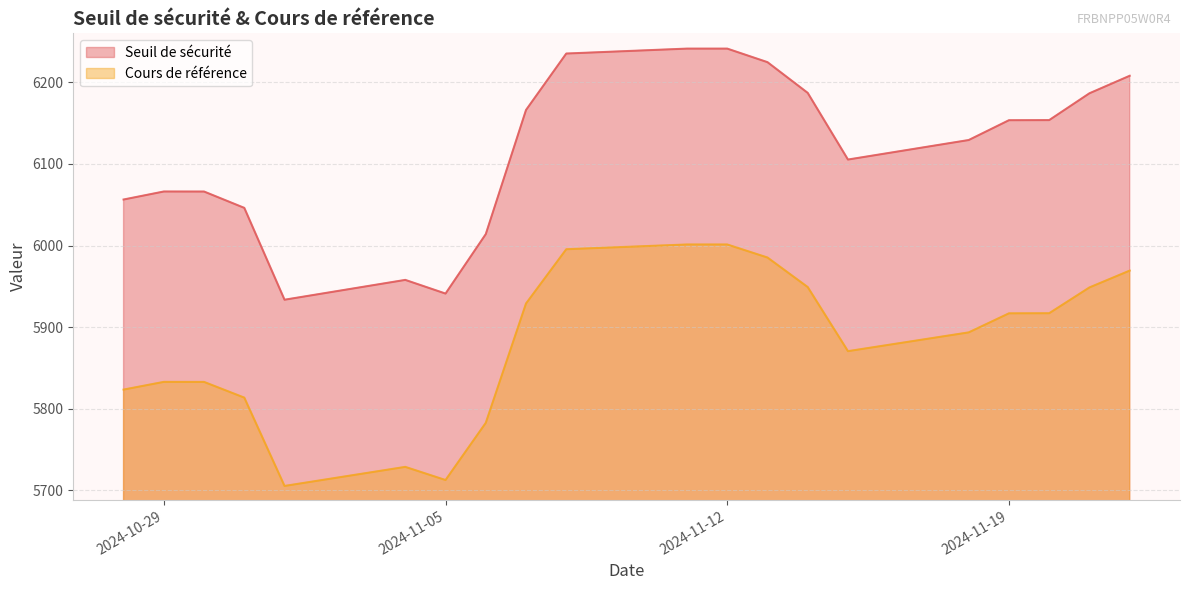

Rank the series by their average value, from highest to lowest.

Seuil de sécurité, Cours de référence